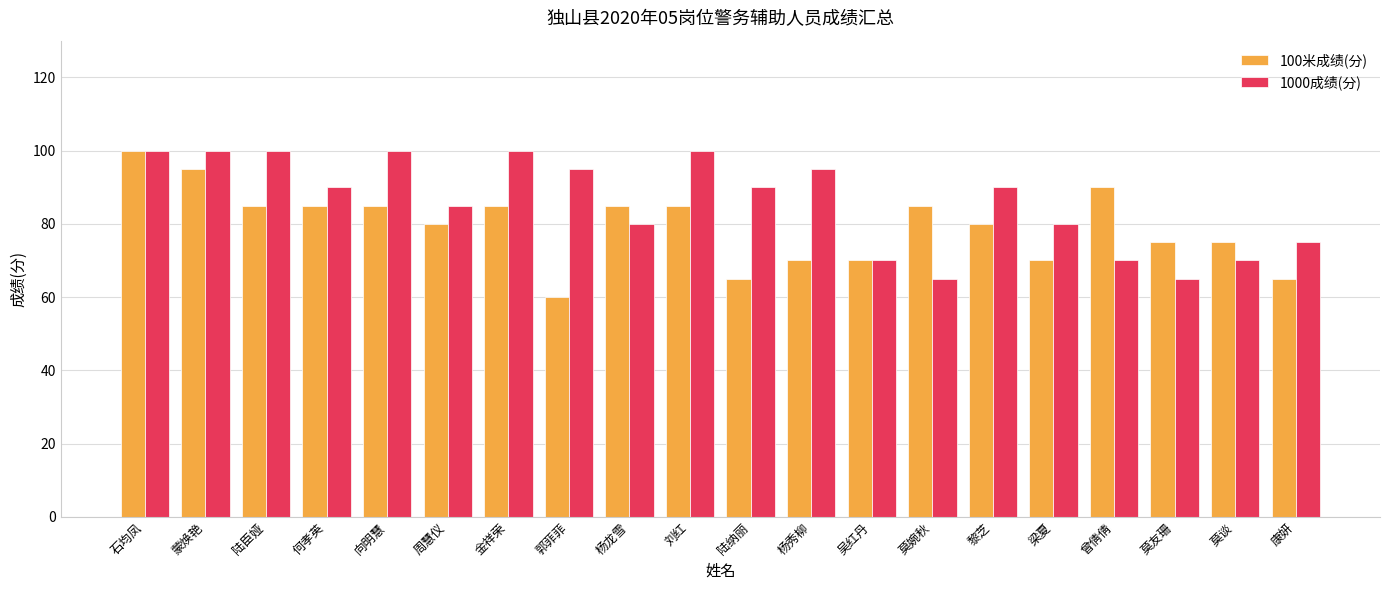

Reading left to right, list all the values displayed in this chart.

100米成绩(分): 石均凤=100	蒙焕艳=95	陆臣娅=85	何孝英=85	向明慧=85	周慧仪=80	金祥荣=85	郭菲菲=60	杨龙雪=85	刘红=85	陆纳丽=65	杨秀柳=70	吴红丹=70	莫婉秋=85	黎芝=80	梁夏=70	曾倩倩=90	莫友珊=75	莫谈=75	康妍=65
1000成绩(分): 石均凤=100	蒙焕艳=100	陆臣娅=100	何孝英=90	向明慧=100	周慧仪=85	金祥荣=100	郭菲菲=95	杨龙雪=80	刘红=100	陆纳丽=90	杨秀柳=95	吴红丹=70	莫婉秋=65	黎芝=90	梁夏=80	曾倩倩=70	莫友珊=65	莫谈=70	康妍=75